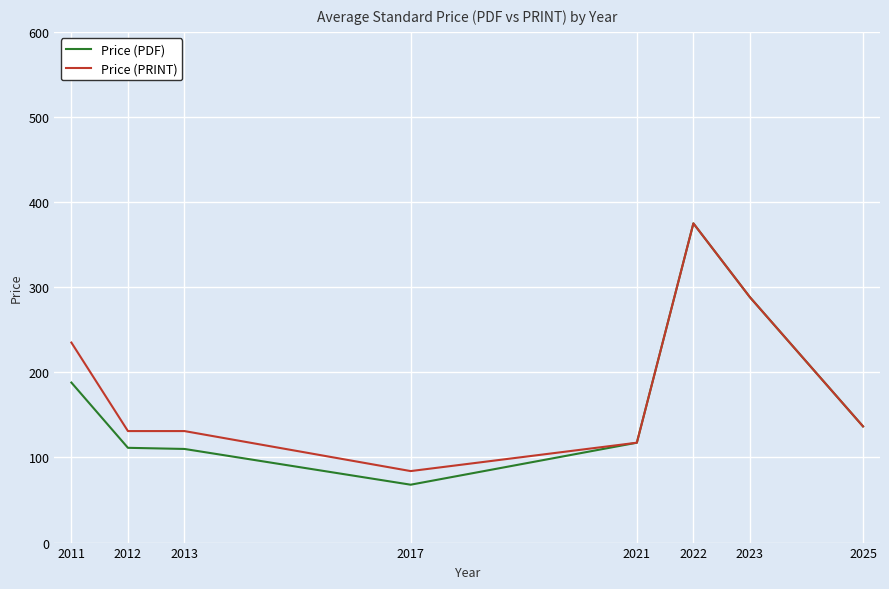

Which category has the lowest value across all series?

2017